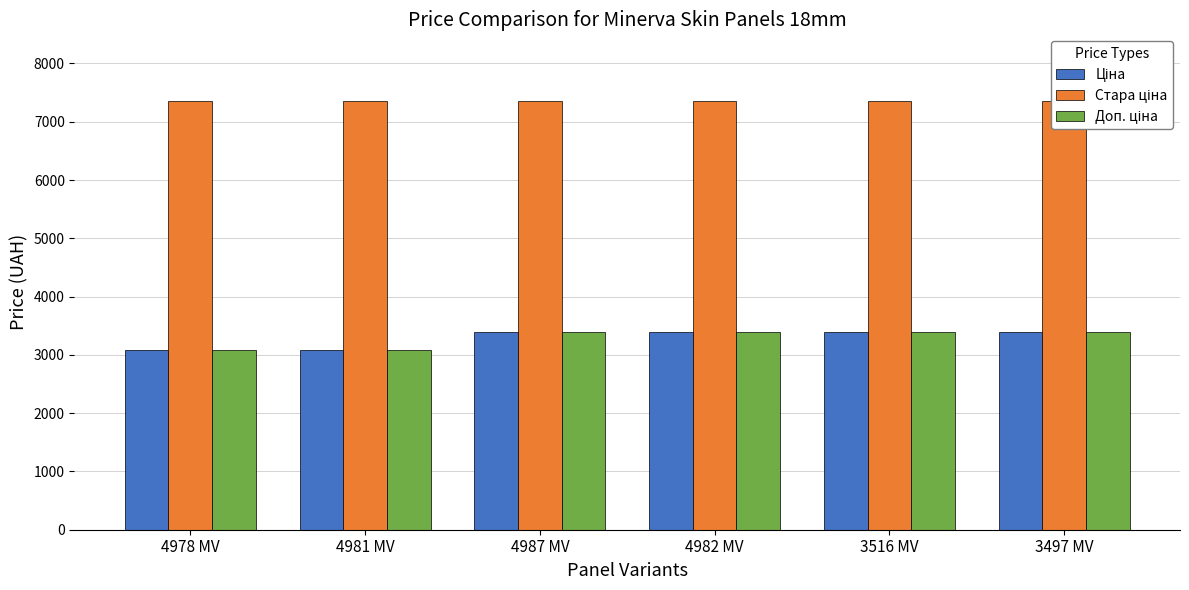

How many Доп. ціна values are between 3091 and 3386?

6